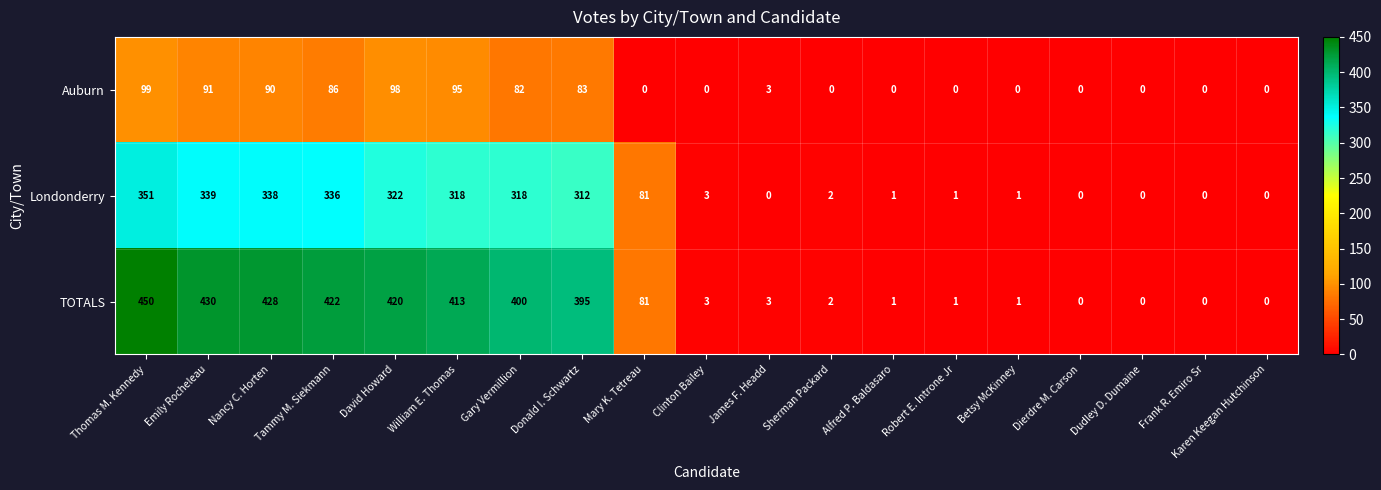

The Londonderry series shows 0 at Frank R. Emiro Sr. True or false?

True